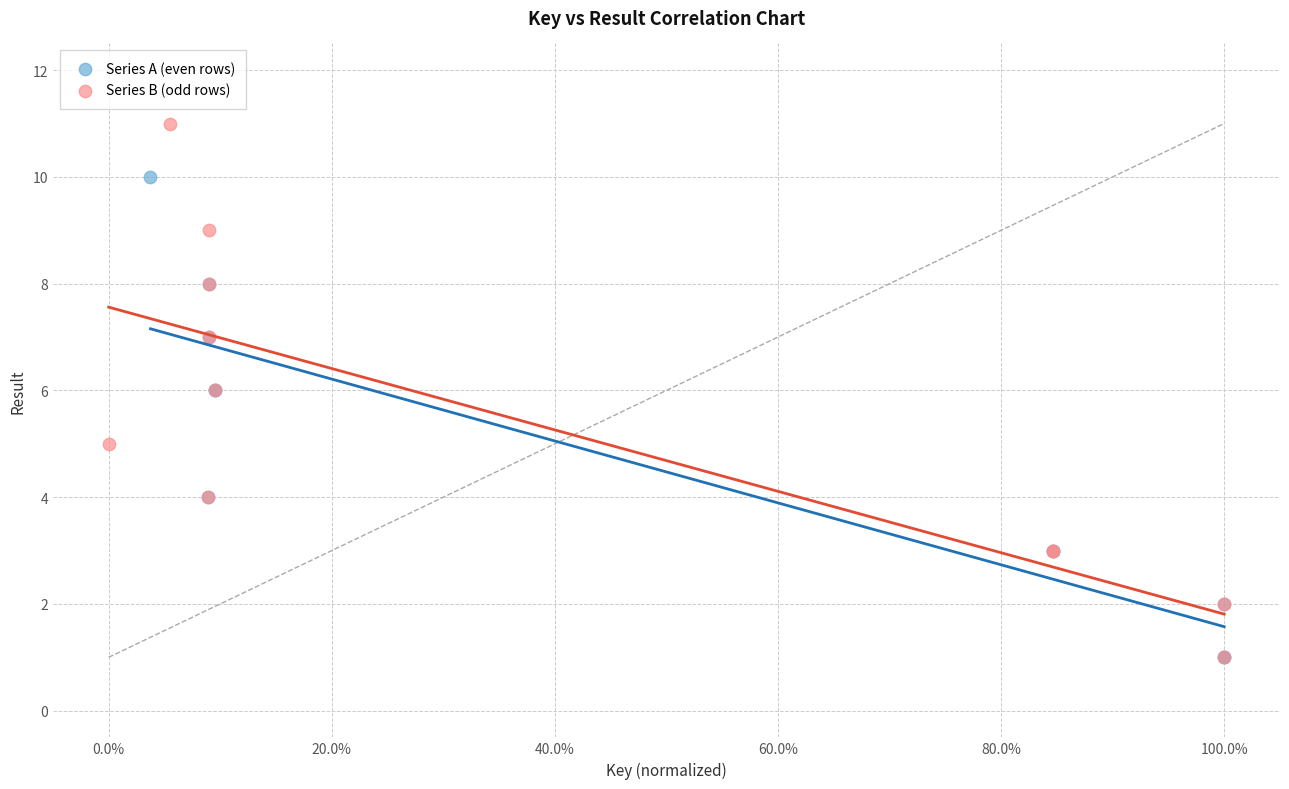

Which series reaches the maximum Y coordinate?

Series B (odd rows)